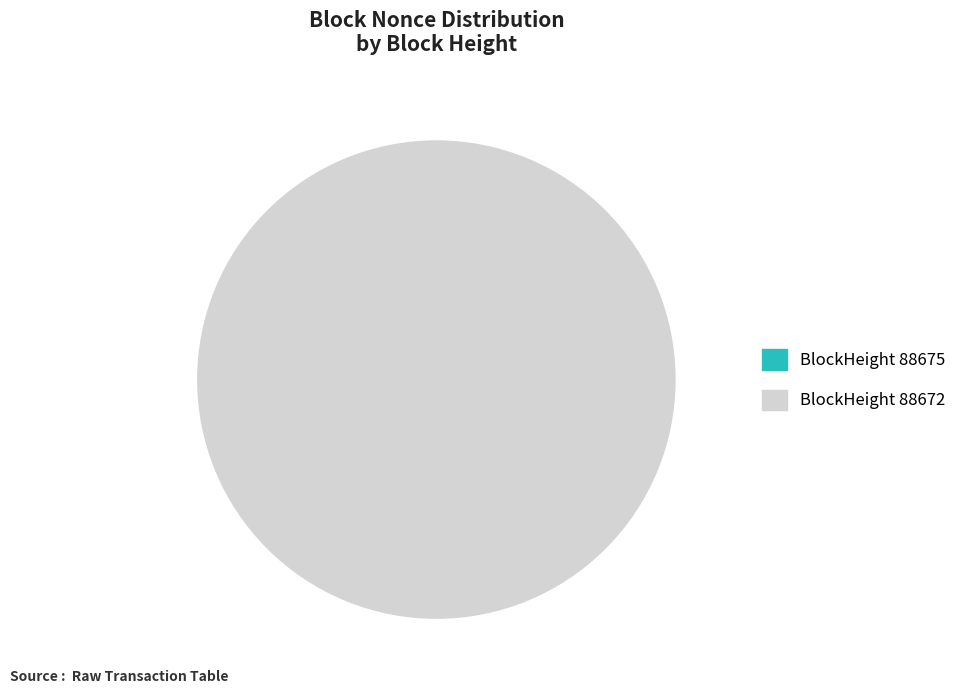

How many slices are in this pie chart?

2